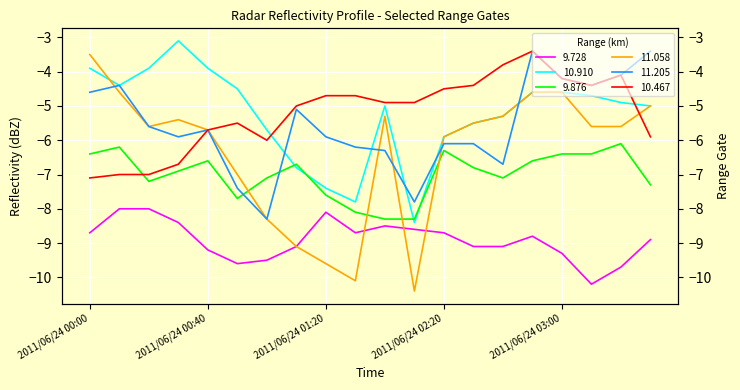

Where is the first local maximum for 11.058?

2011/06/24 00:30